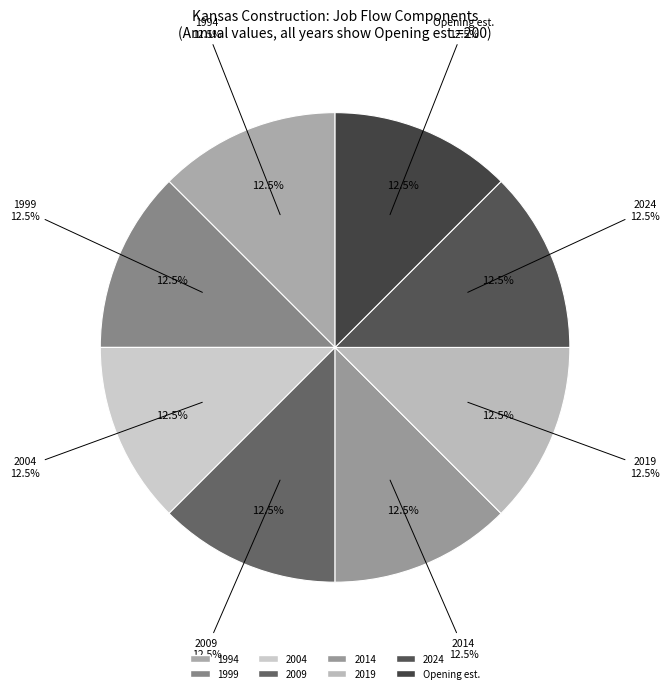

Is Contracting Establishments the majority of the pie?

No